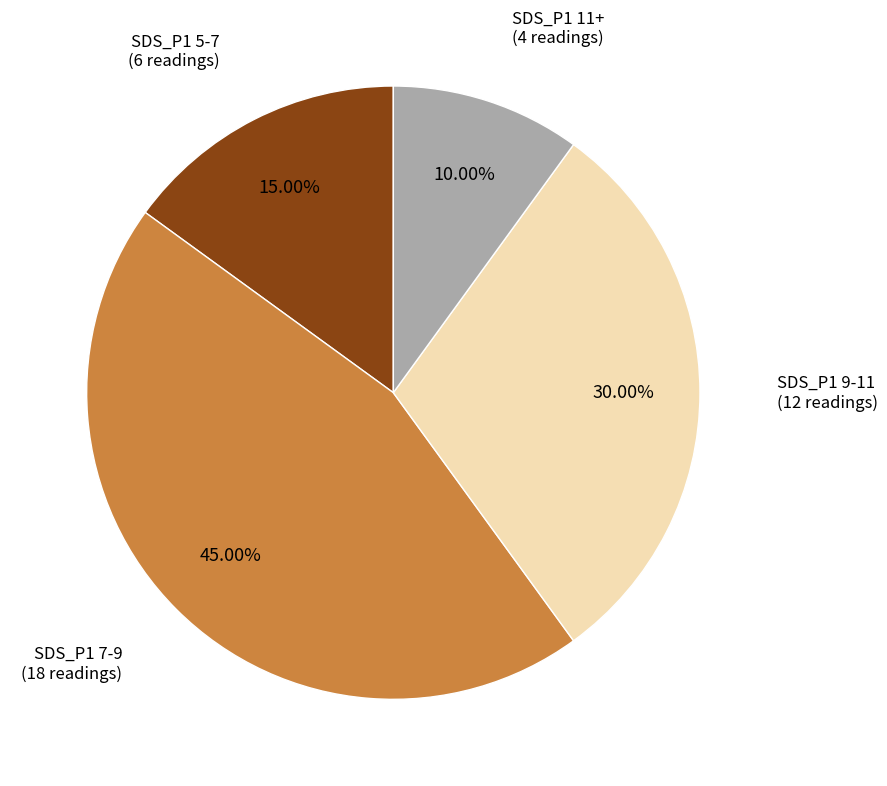

Does any single category account for the majority?

No